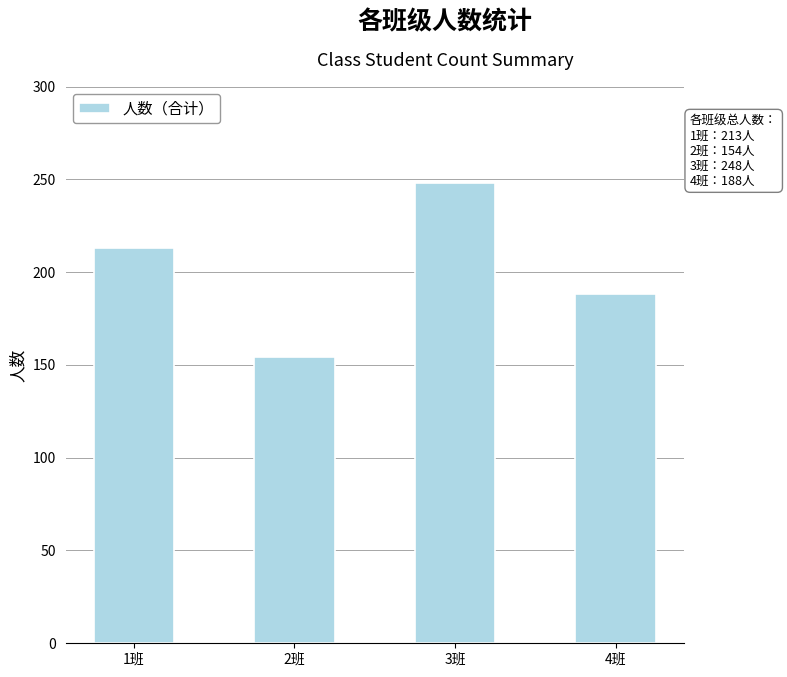

Are the bars grouped side by side (vs. stacked)?

No